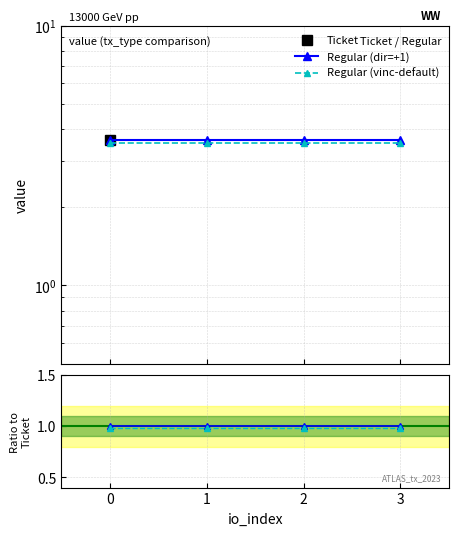

True or false: Regular (dir=+1) has a value of 1.6 at 2.

False